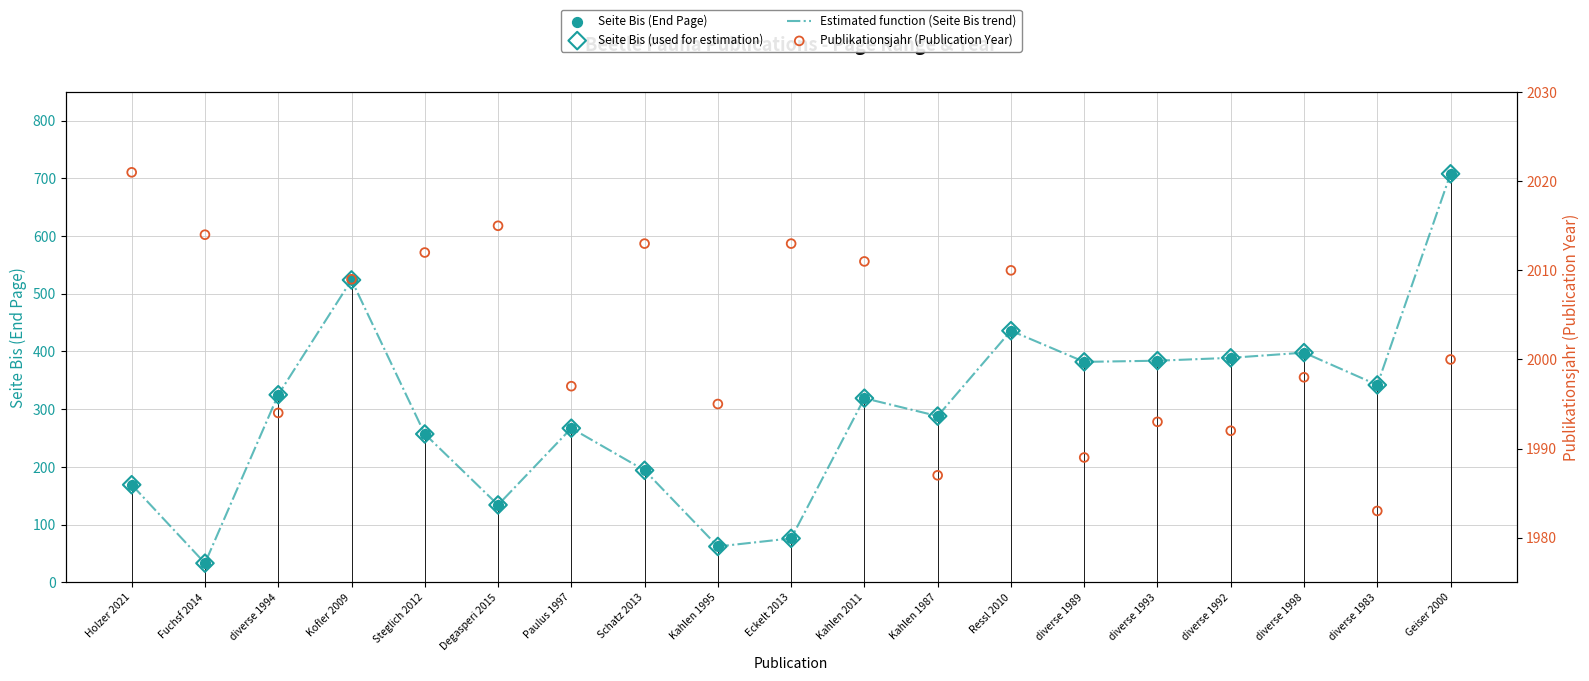

Which series has the largest total across all categories?

Publikationsjahr (Publication Year)